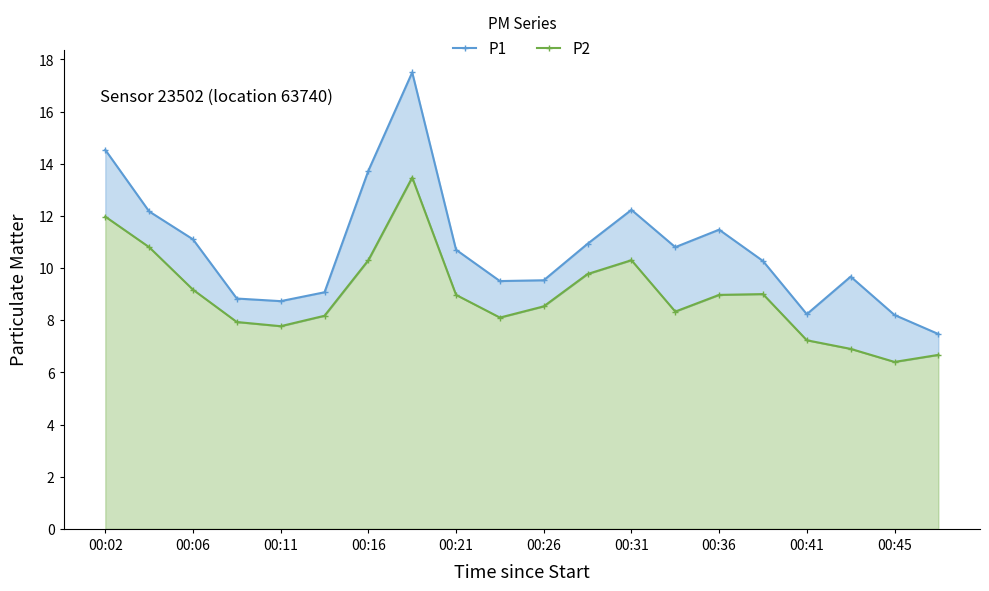

What is the greatest value displayed?

17.5